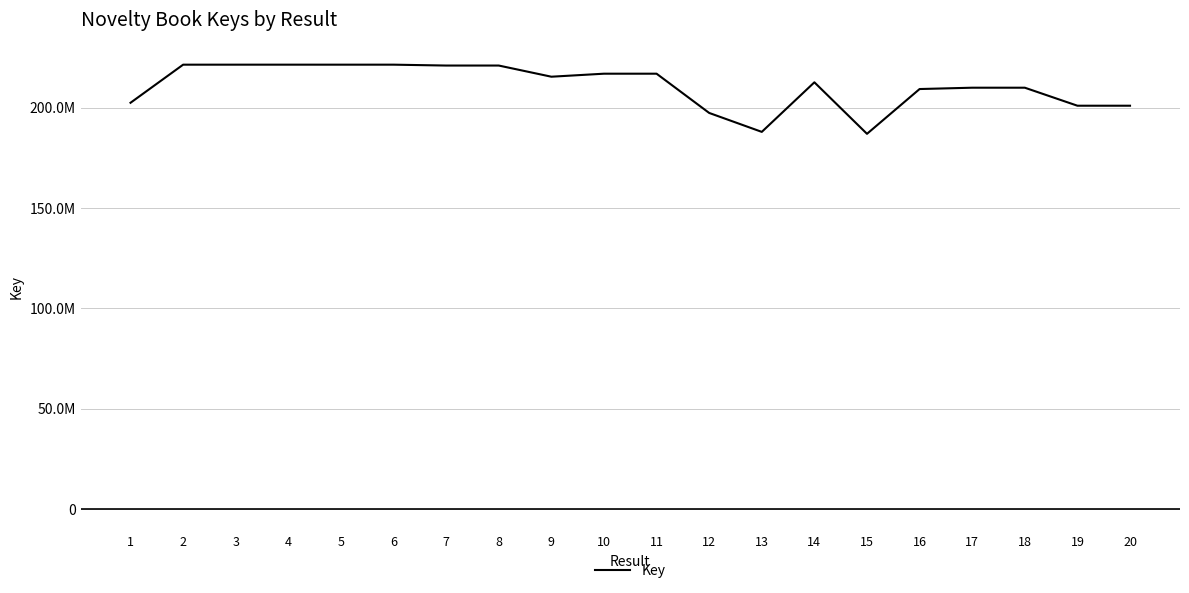

Does the chart display data point markers on the line(s)?

No